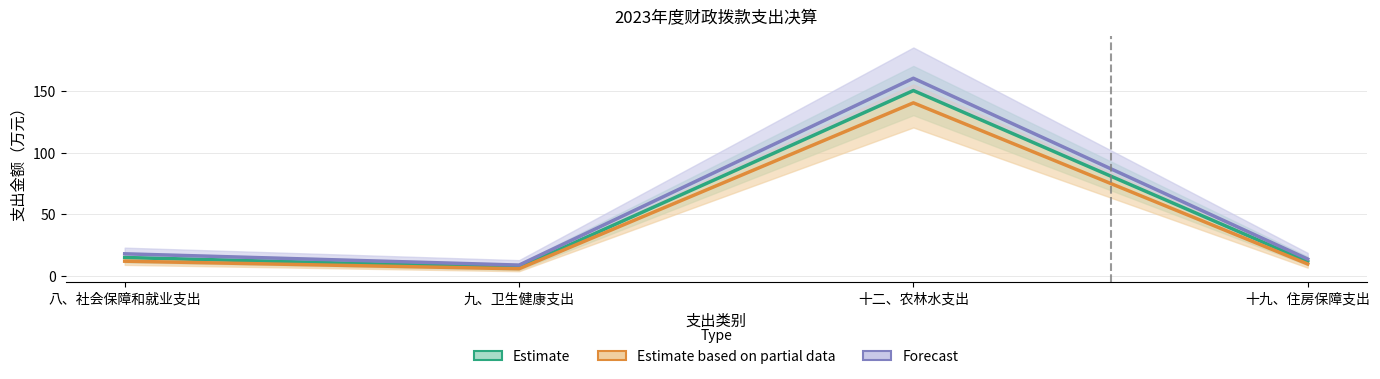

Which has a higher value, 九、卫生健康支出 or 十二、农林水支出?

十二、农林水支出